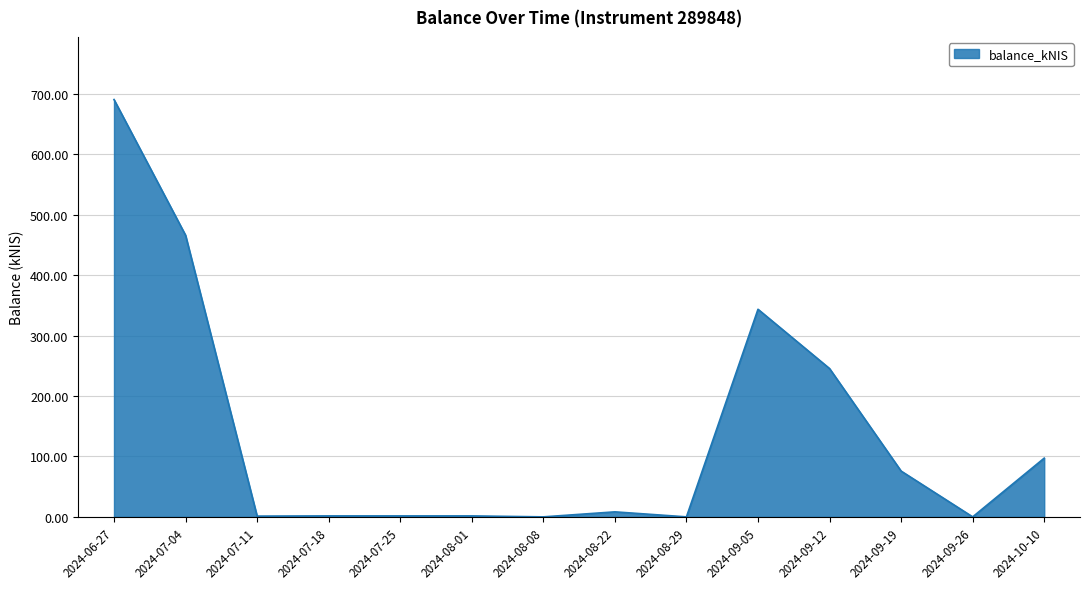

What is the greatest value displayed?

690.7